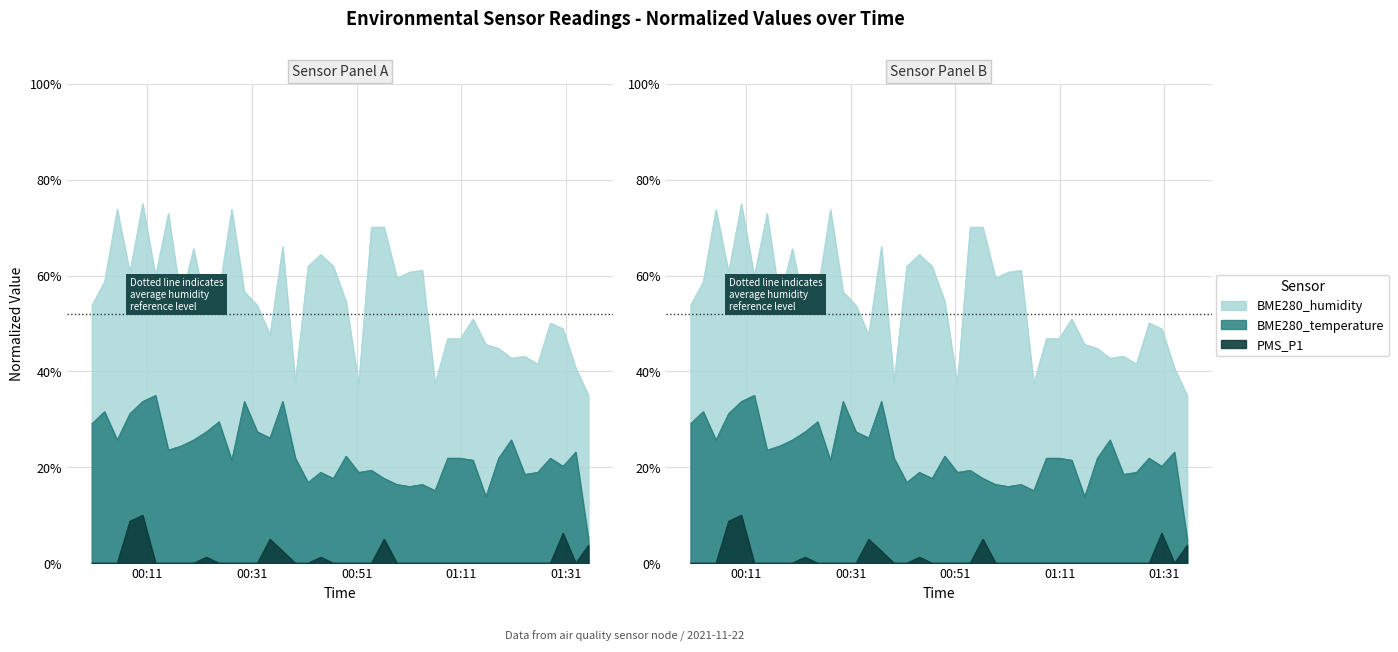

How many values in the BME280_temperature series are below 21?

15